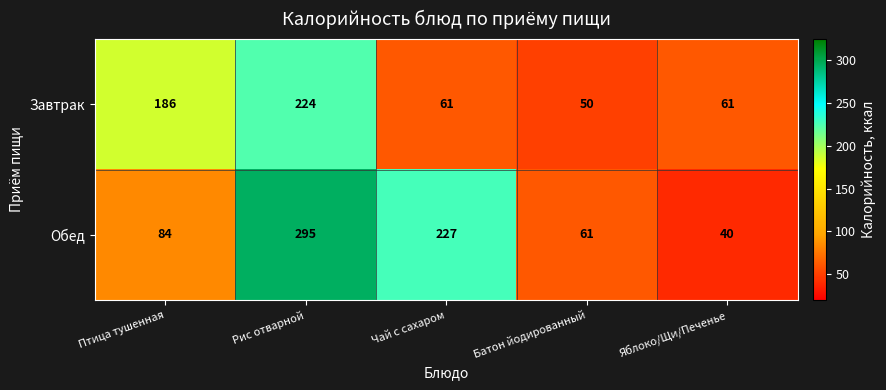

At which label does Завтрак first exceed 61?

Птица тушенная